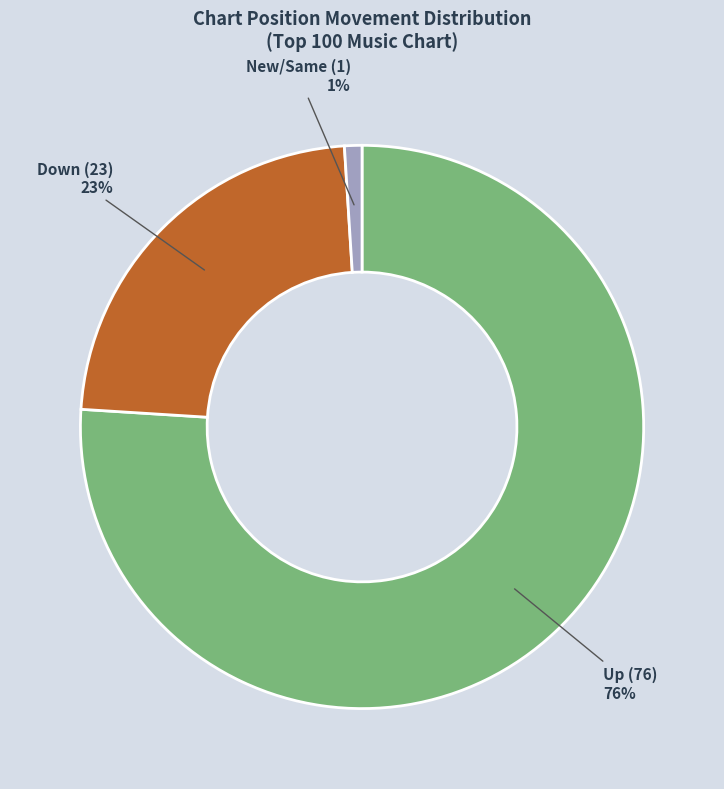

Which slice is the smallest?

New/Same (1)